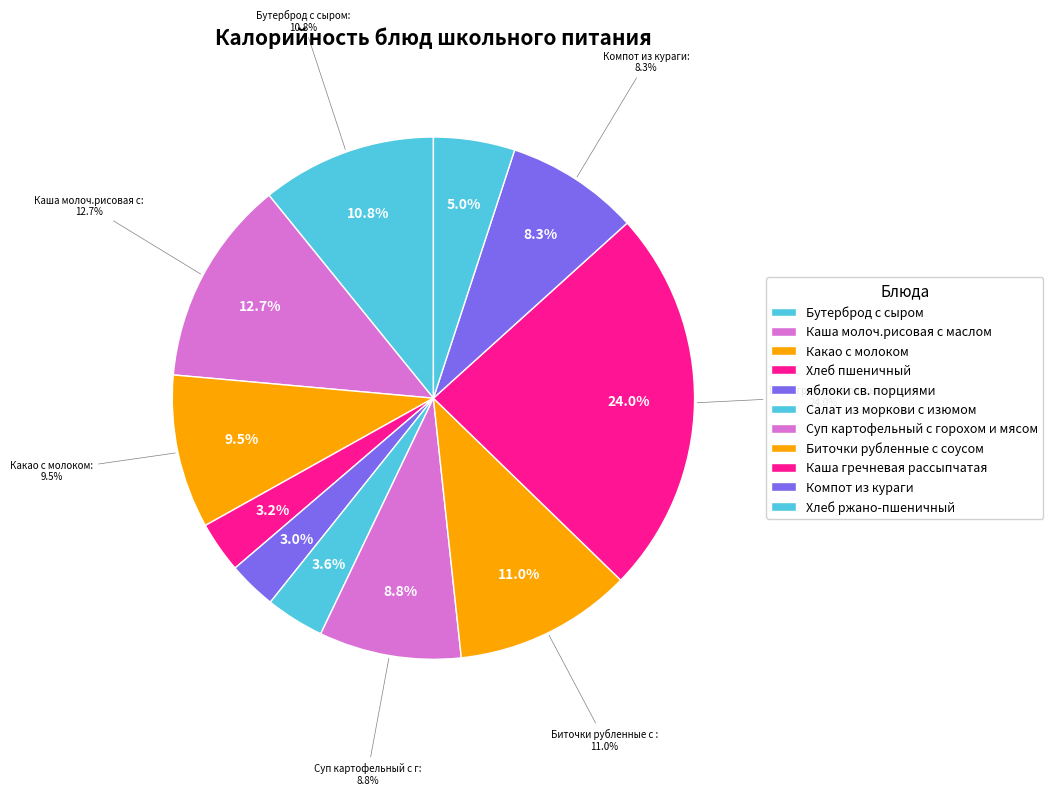

Is there a majority slice in this chart?

No